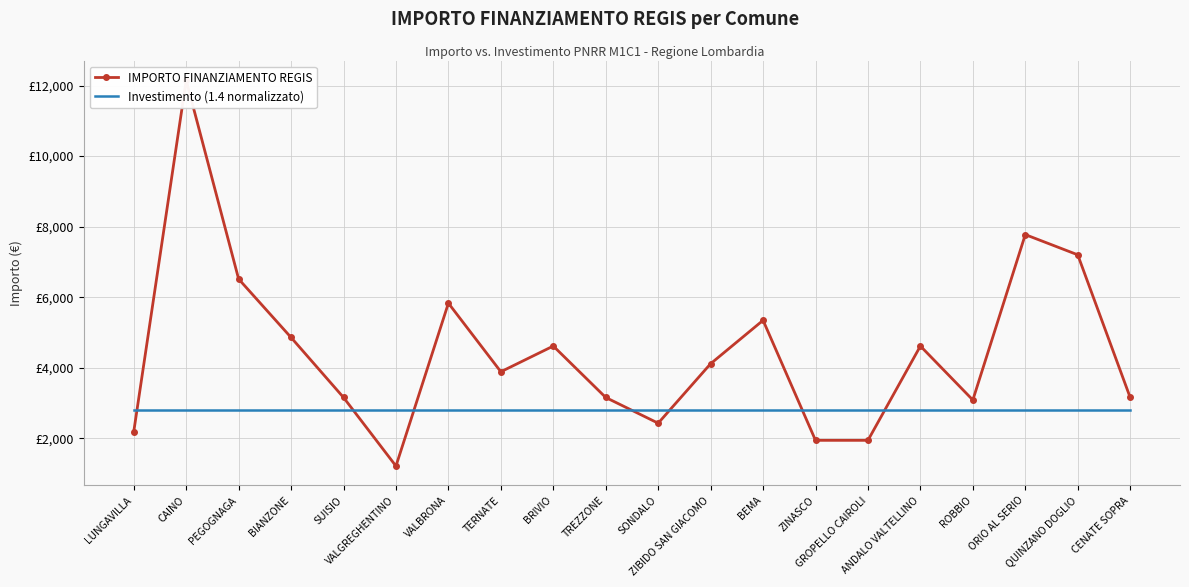

How many lines are shown in the chart?

2